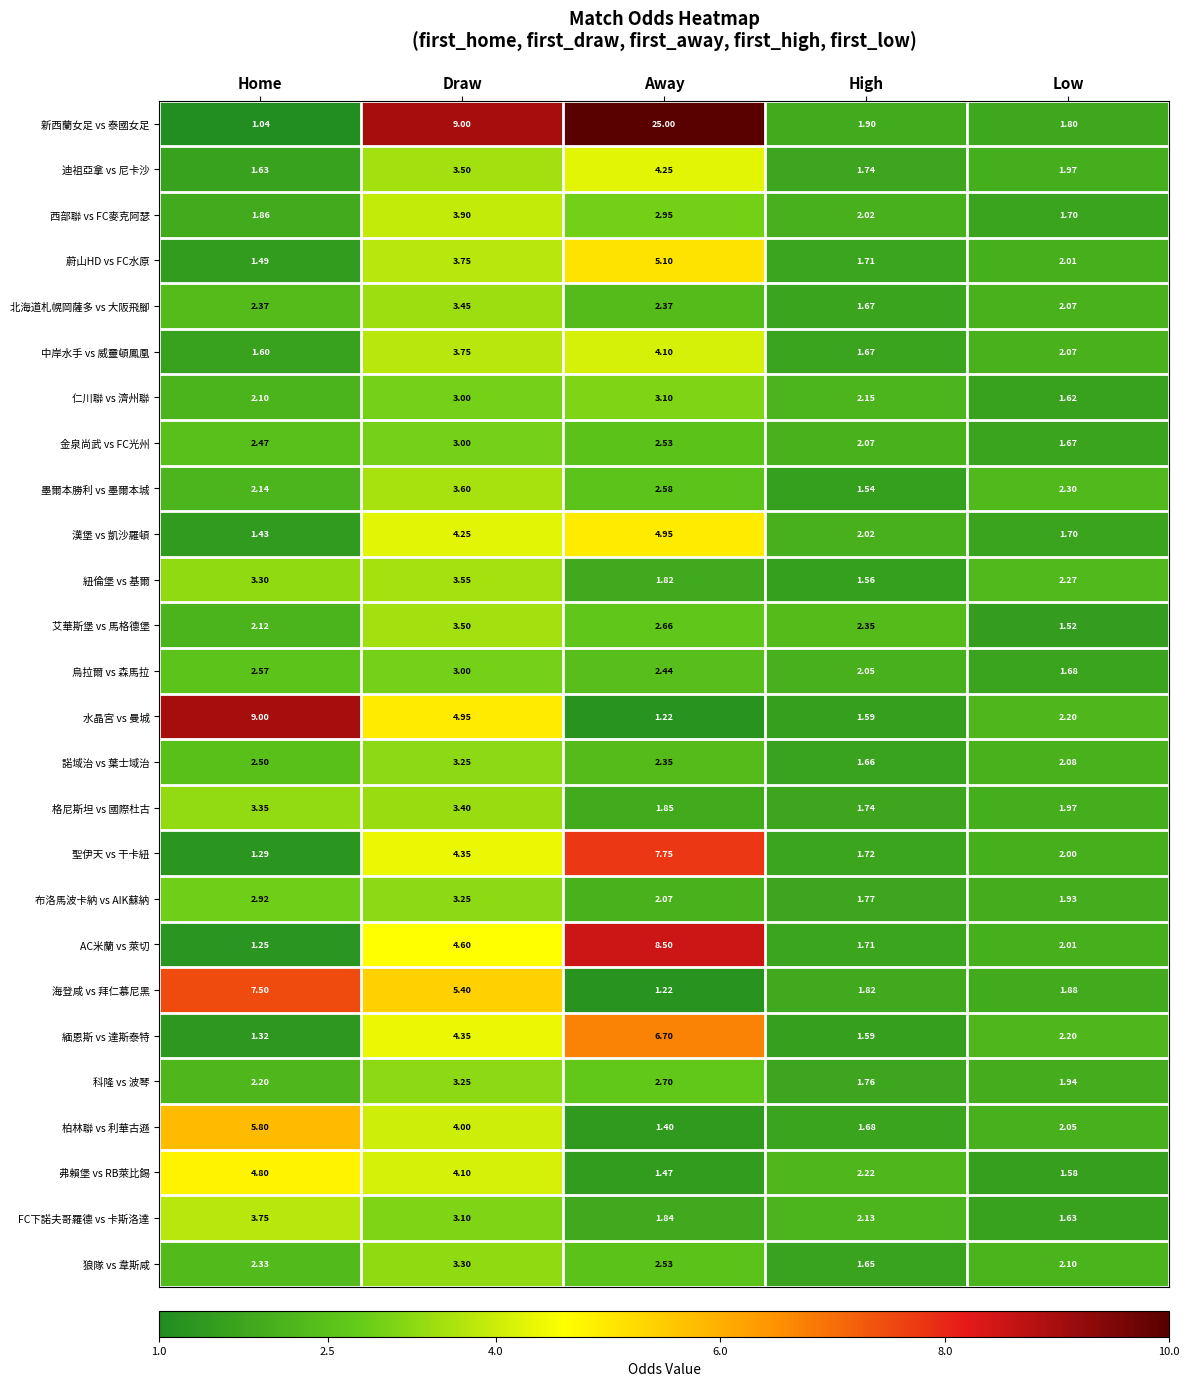

What is the maximum value shown in the chart?

25.0